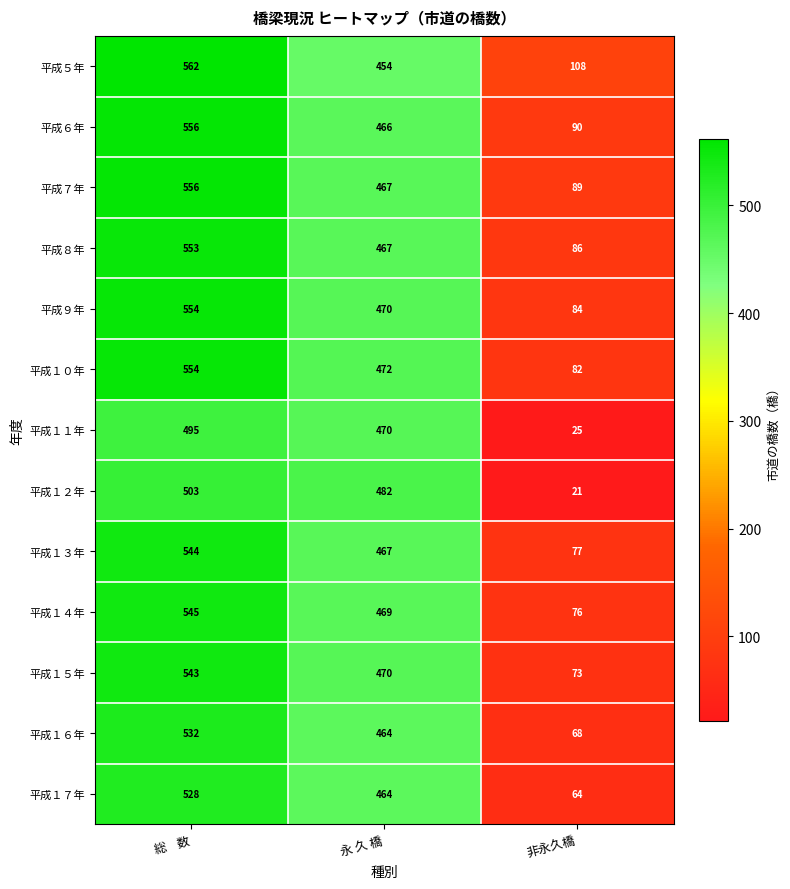

What is the sum of all 平成１５年 values?

1086